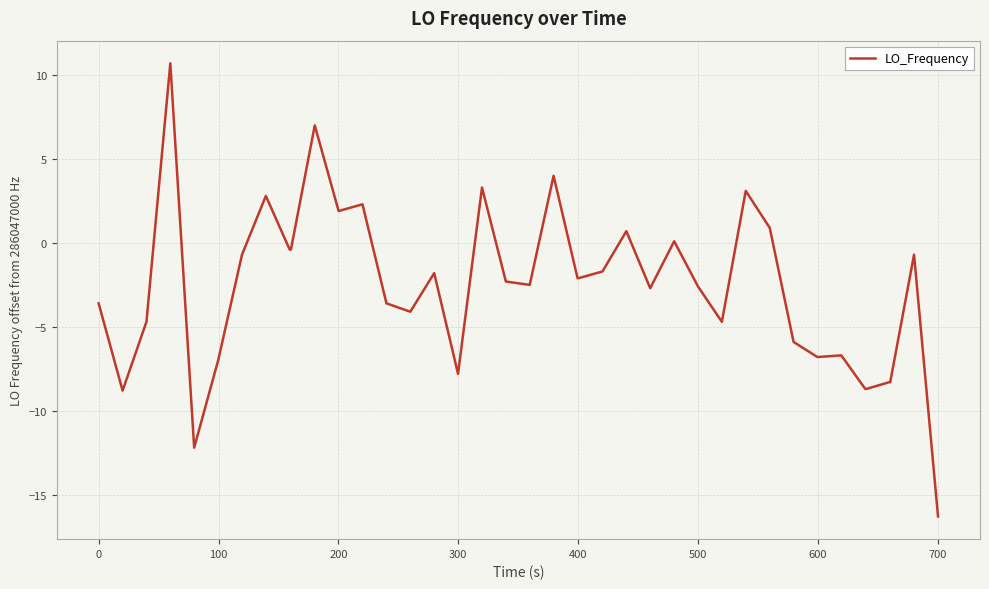

What is the sum of all values?

-109.4